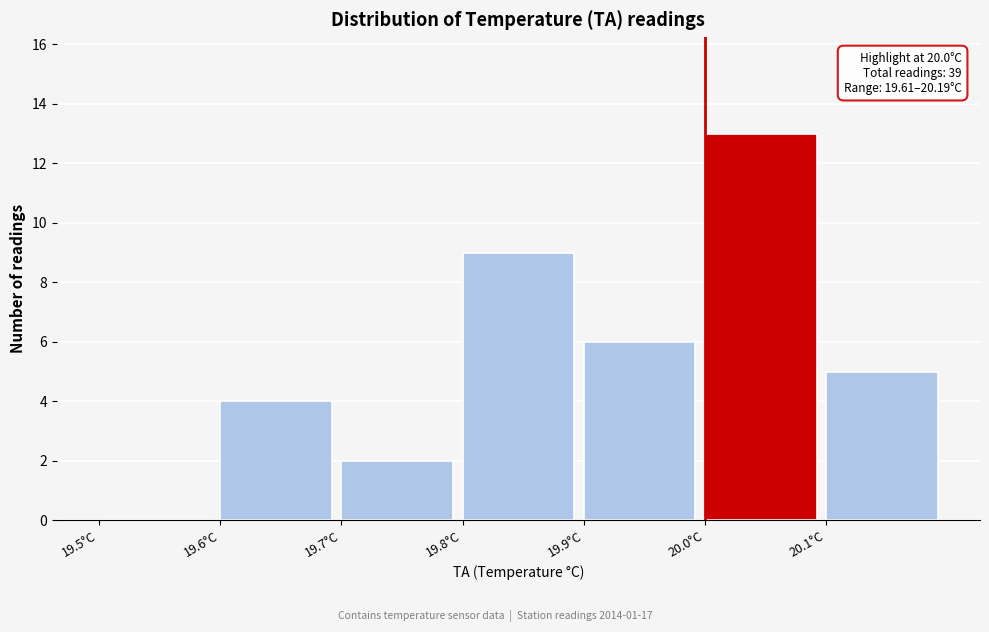

Over which range of the x-axis is the bar tallest?

20.0 to 20.1